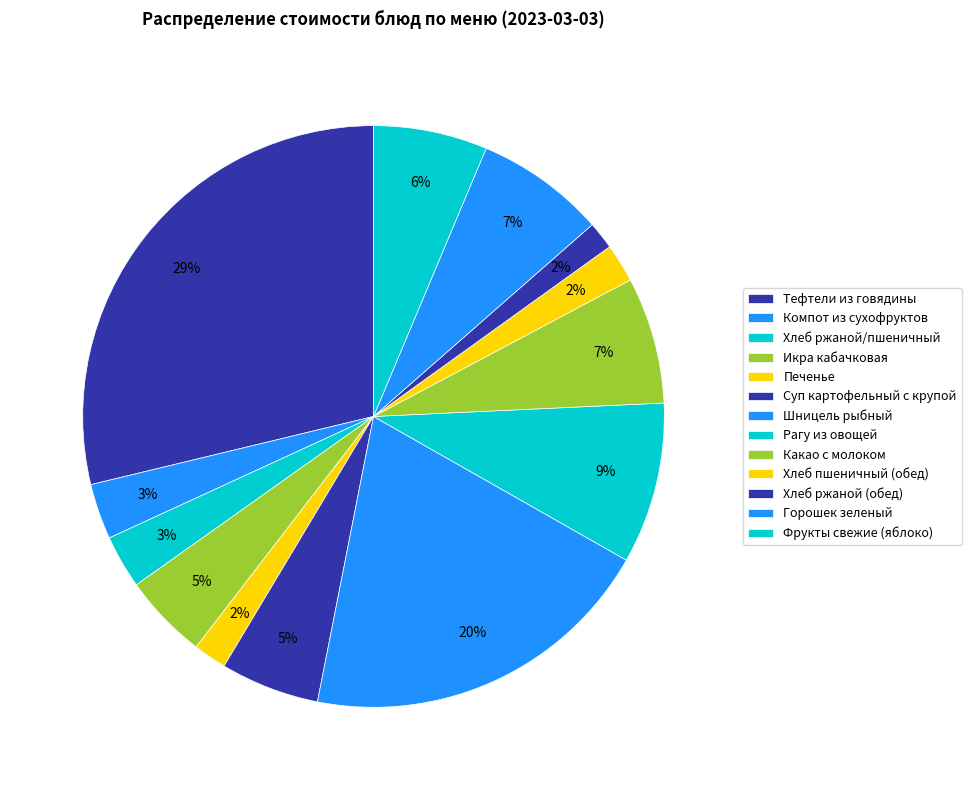

Count the number of slices in the pie.

13